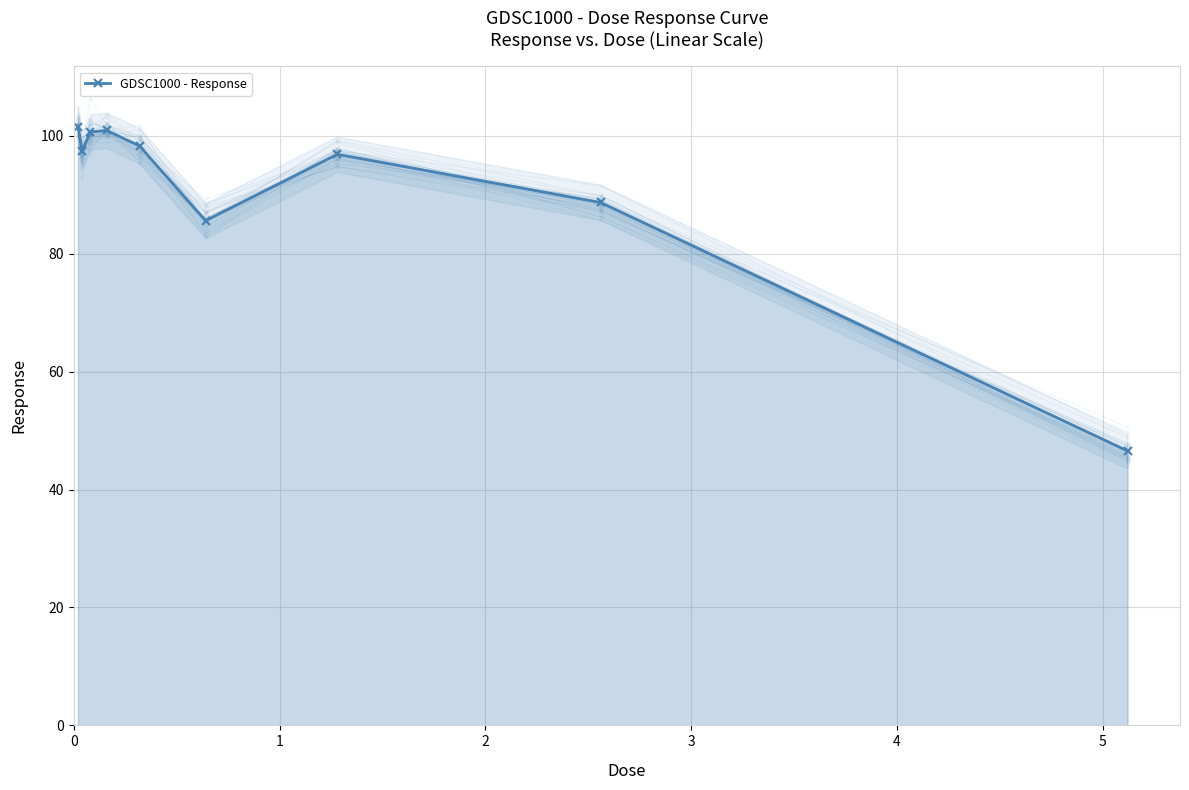

What is the average value?

90.7